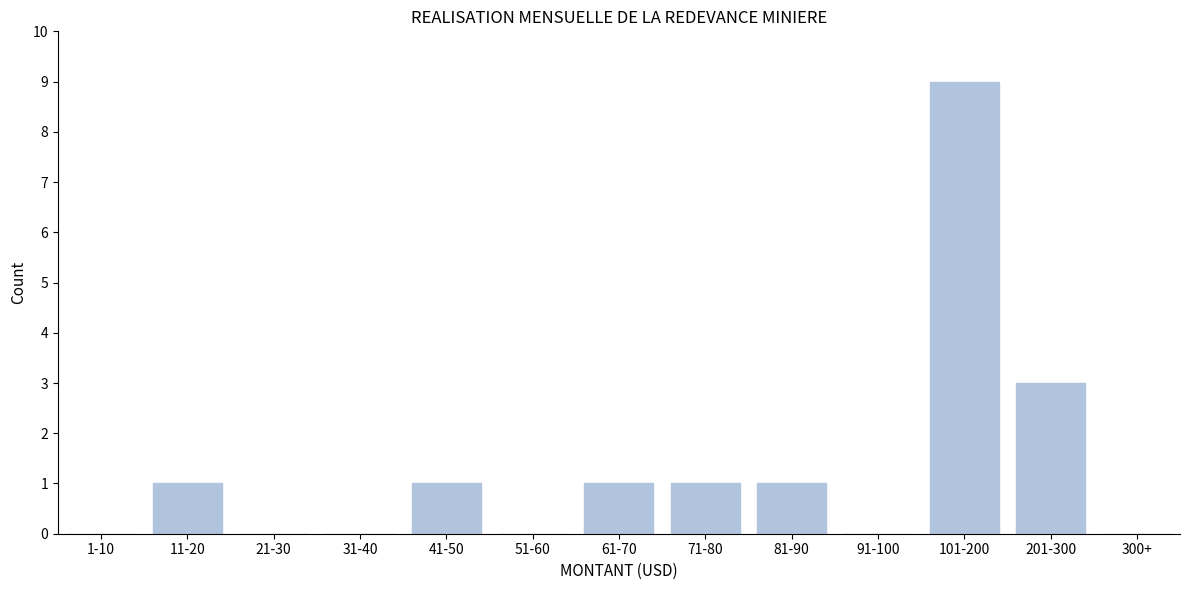

Reading right to left, list all the values displayed in this chart.

300+=0	201-300=3	101-200=9	91-100=0	81-90=1	71-80=1	61-70=1	51-60=0	41-50=1	31-40=0	21-30=0	11-20=1	1-10=0